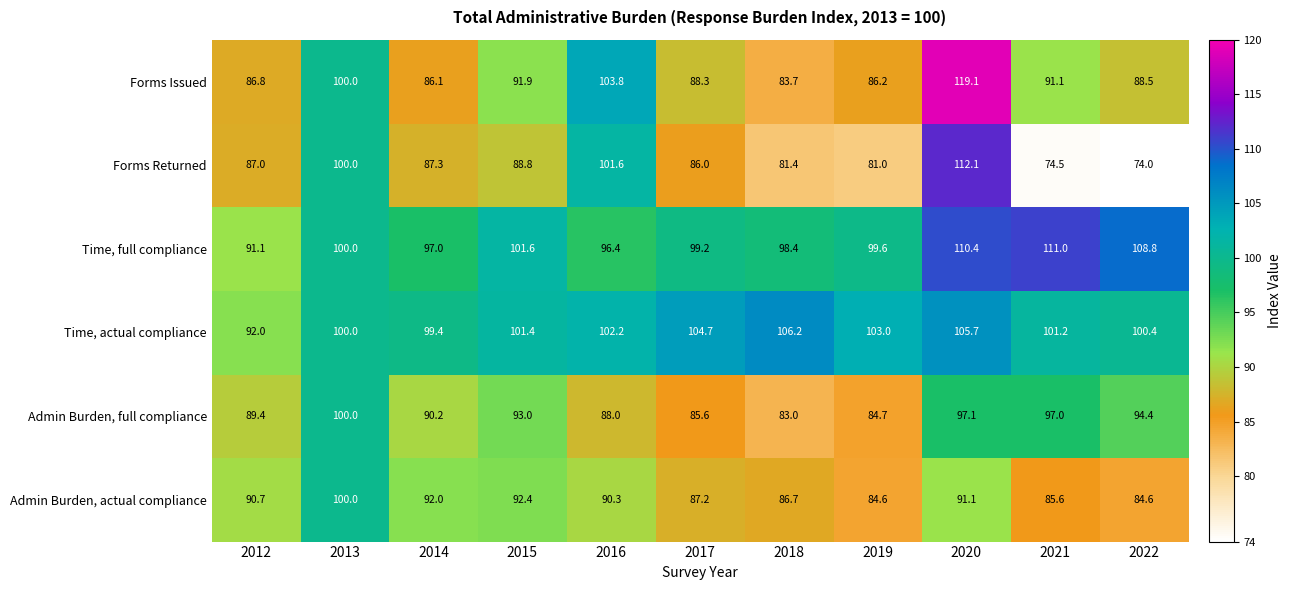

What value does the Forms Issued series have at 2013?

100.0